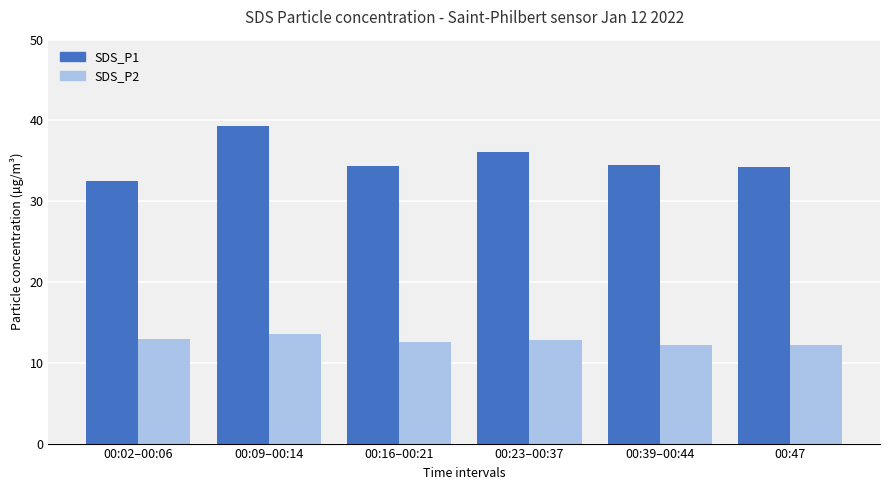

What is the difference between the SDS_P1 values at 00:16–00:21 and 00:39–00:44?

0.1